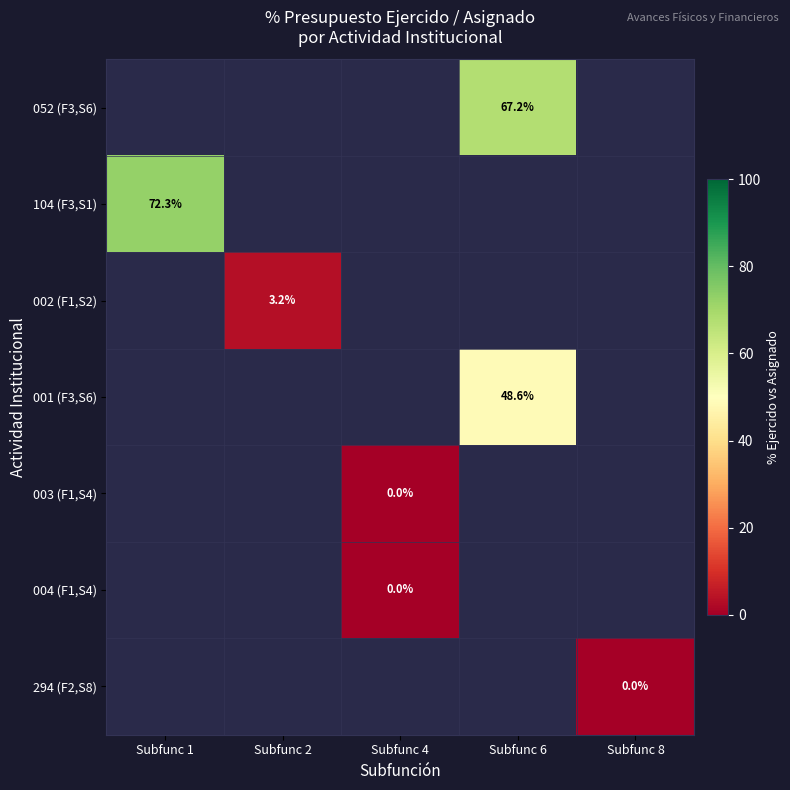

Count the number of categories in the chart.

5